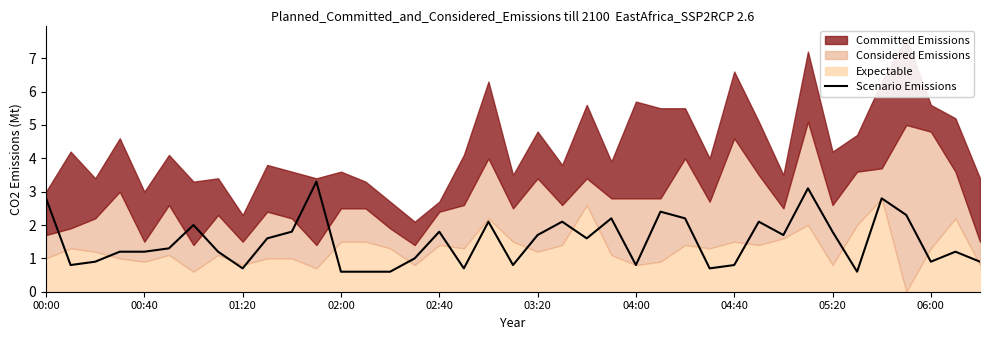

The Scenario Emissions series shows 1.8 at 05:20. True or false?

True